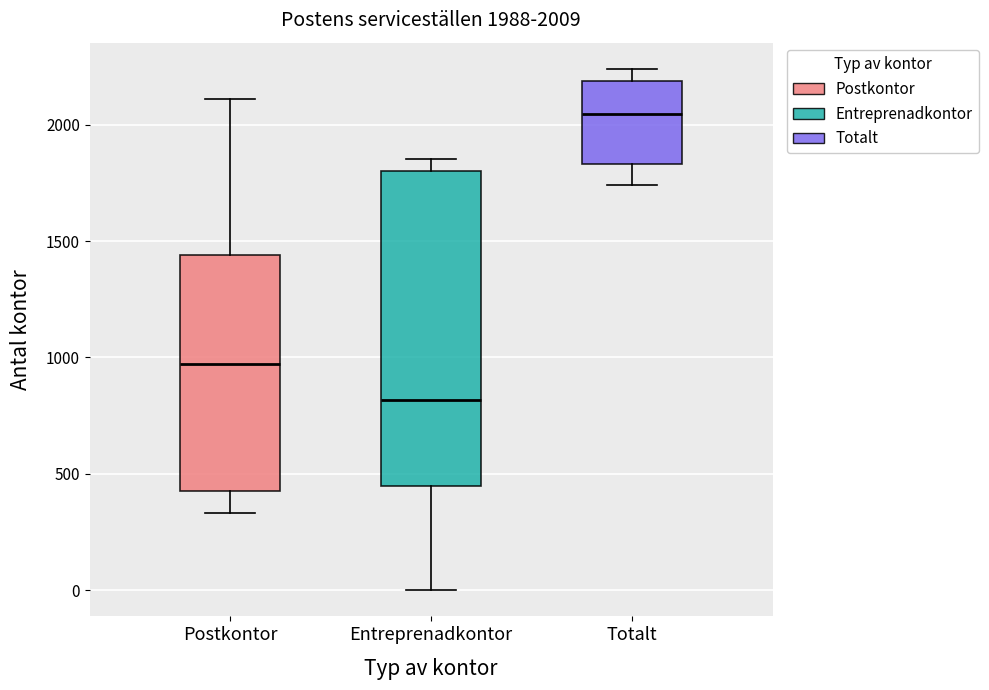

Which box's median line is the highest?

Totalt